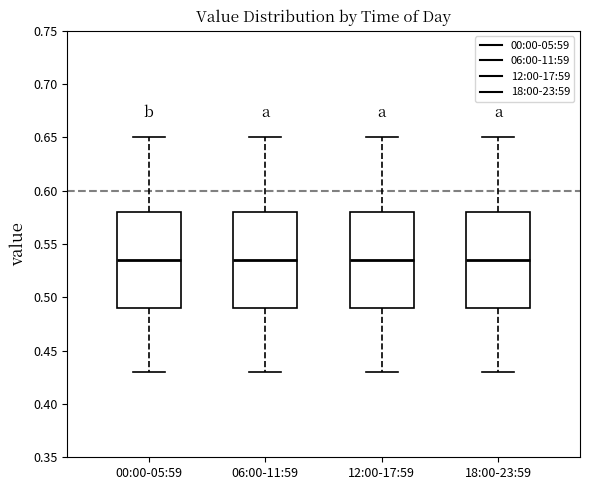

Where is the upper edge of the box for 12:00-17:59 on the y-axis? The values are not printed on the chart, so give them approximately, as read against the axis.

0.580